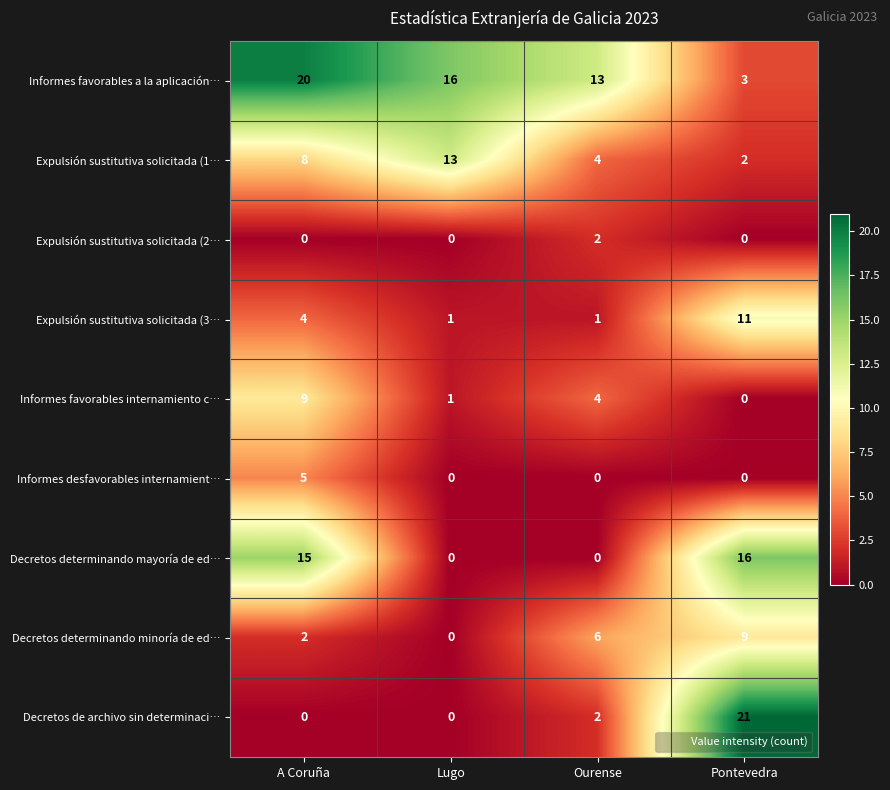

How many categories are shown in the chart?

4